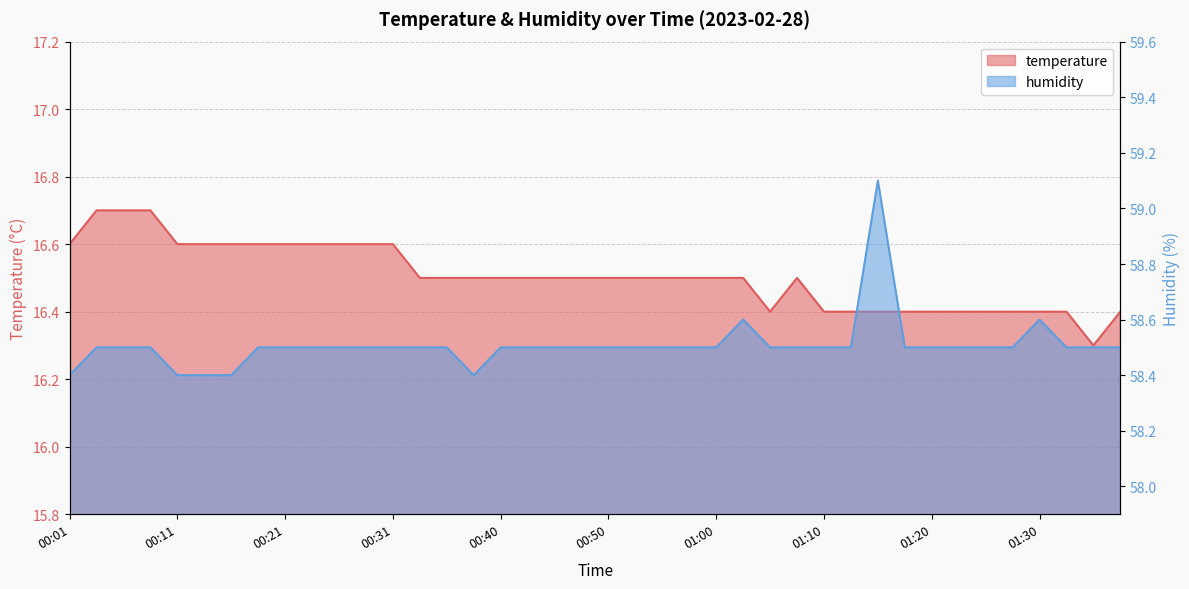

What are all the series names shown in the legend?

temperature, humidity